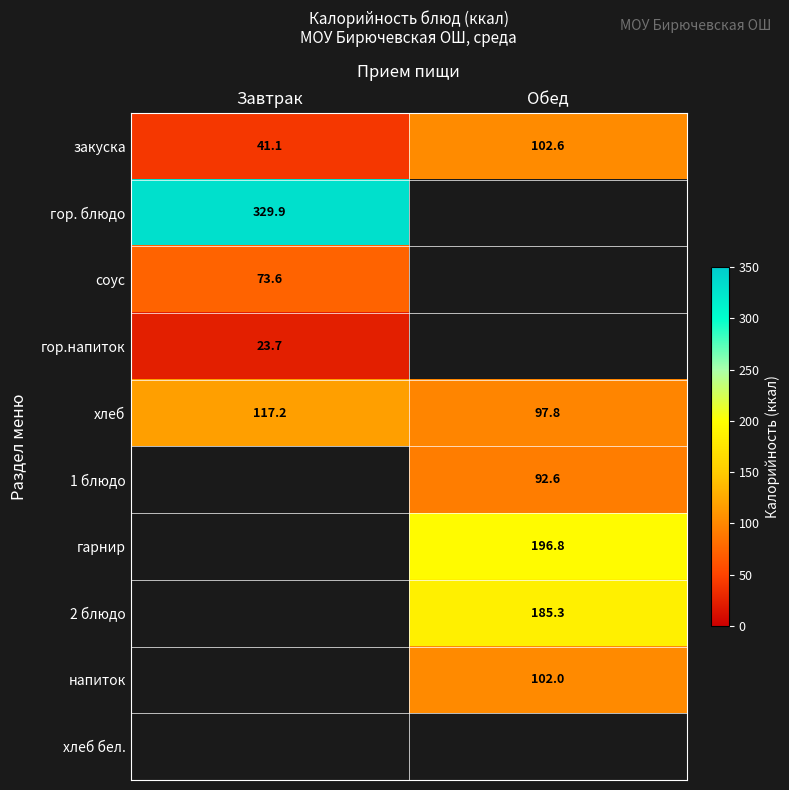

How many series are shown in this chart?

10